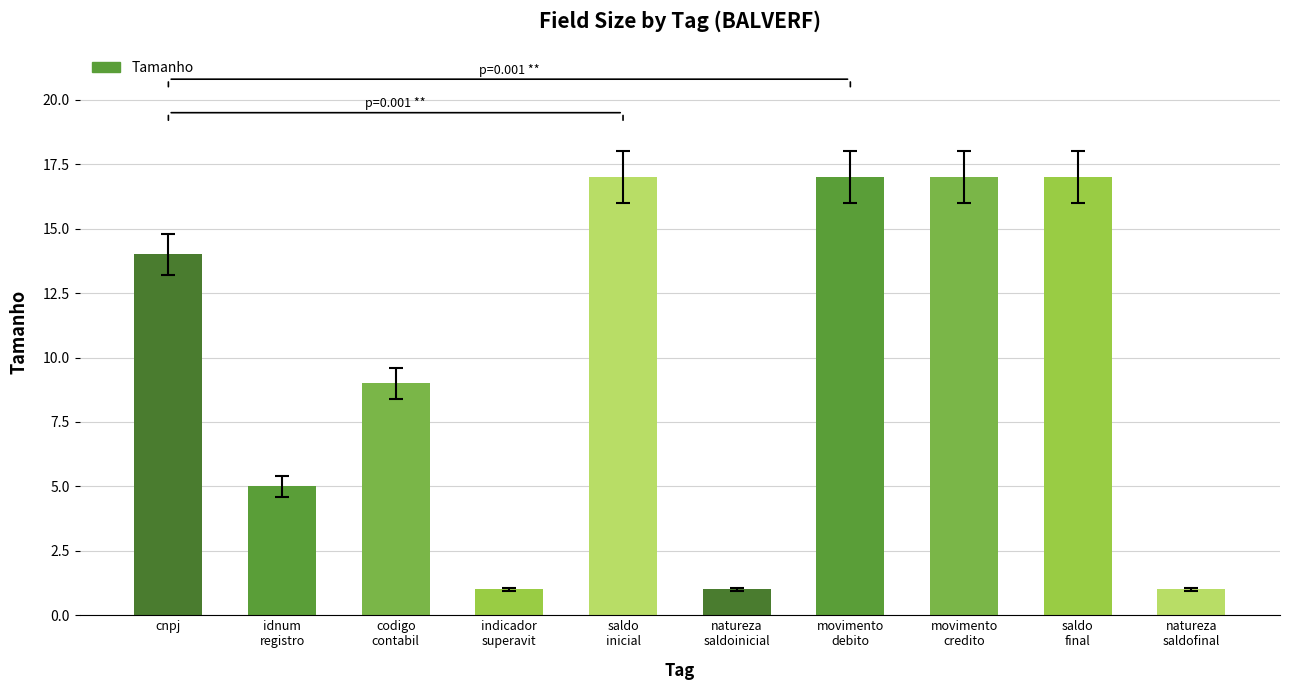

What is the minimum value shown in the chart?

1